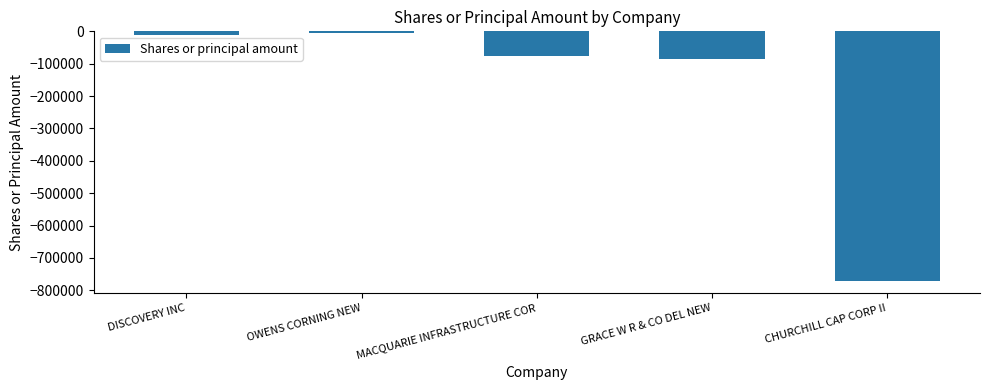

What is the value of the 1st bar from the left?

-10000